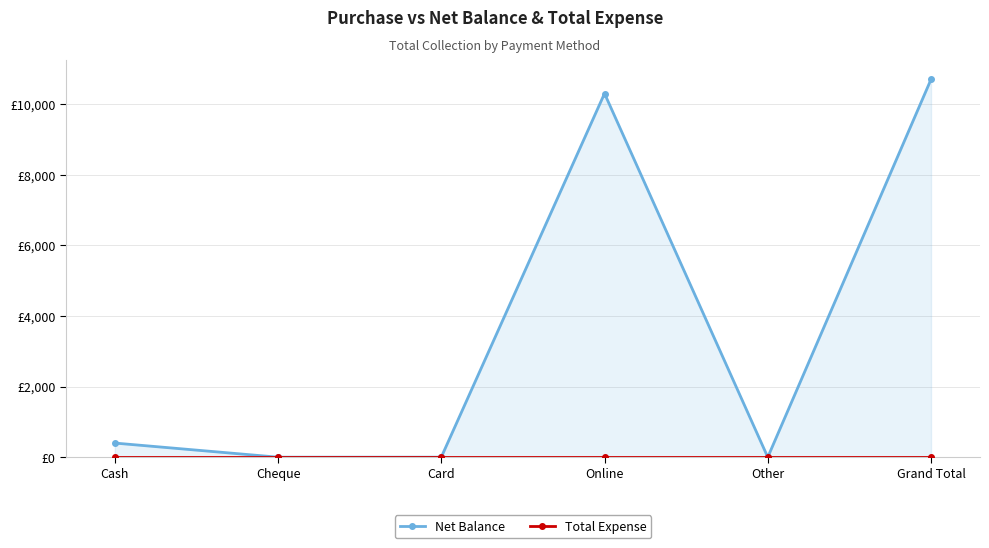

True or false: Net Balance and Total Expense intersect in this chart.

False